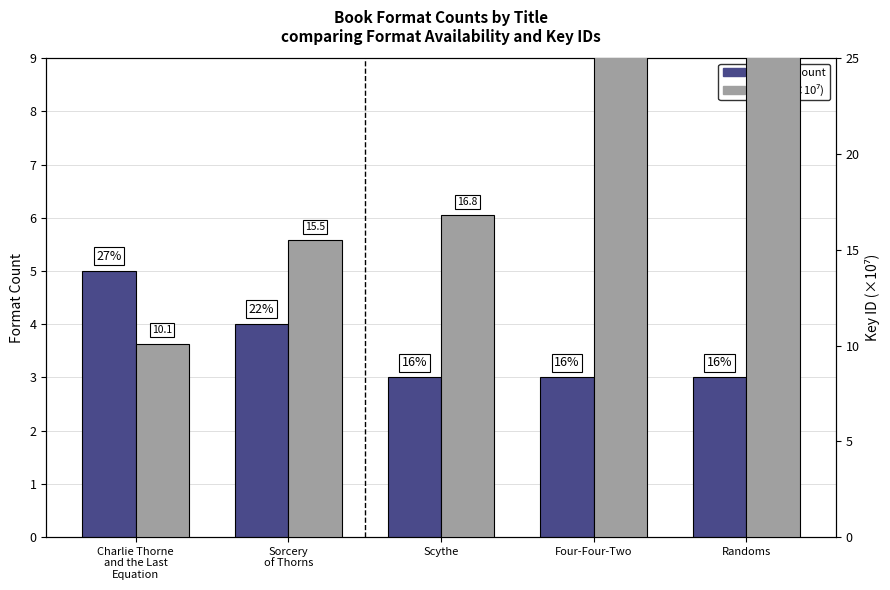

What is the label of the 3rd bar from the left?

Scythe